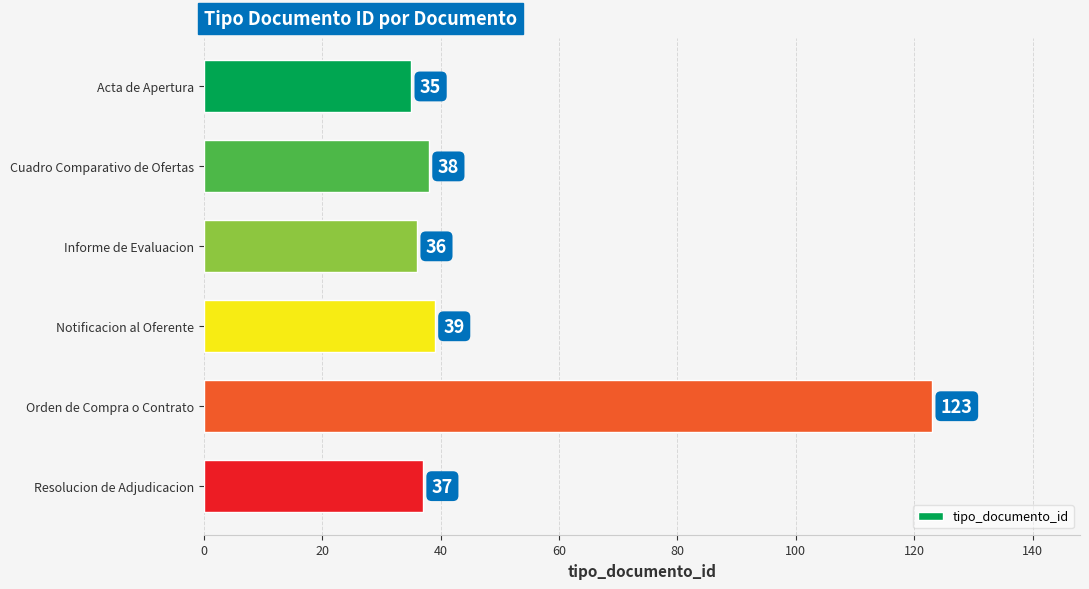

Are the bars horizontal?

Yes